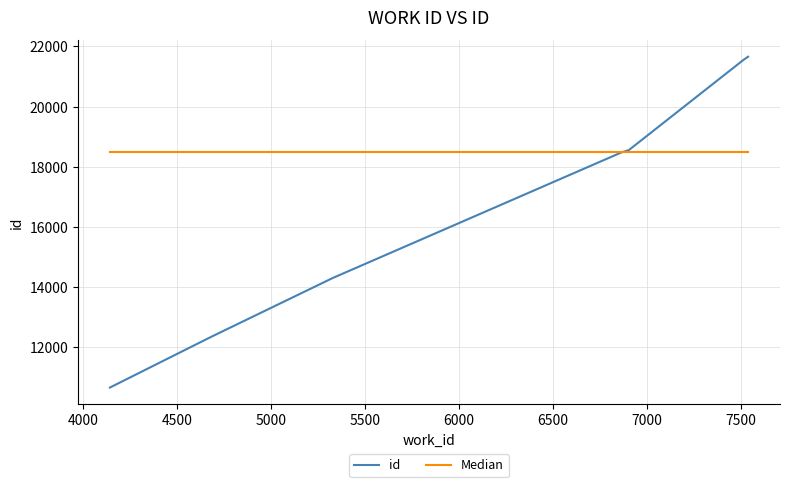

Which series has the largest total across all categories?

Median